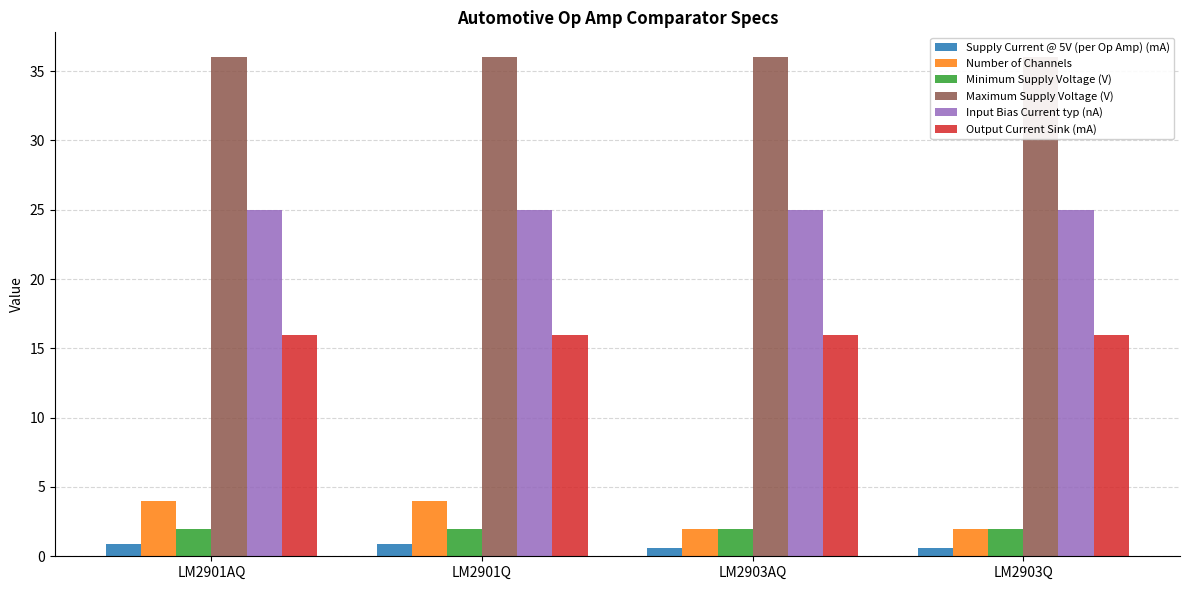

What is the label of the 4th bar from the right?

LM2901AQ